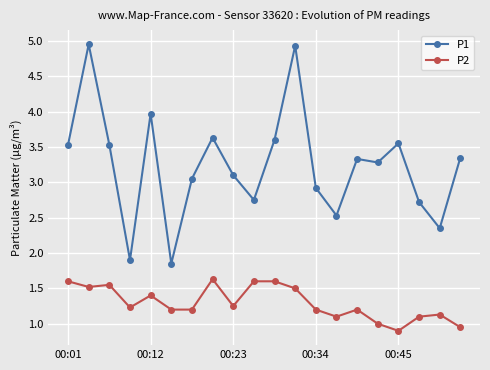

What is the difference between the maximum and minimum values in the P2 series?

0.7